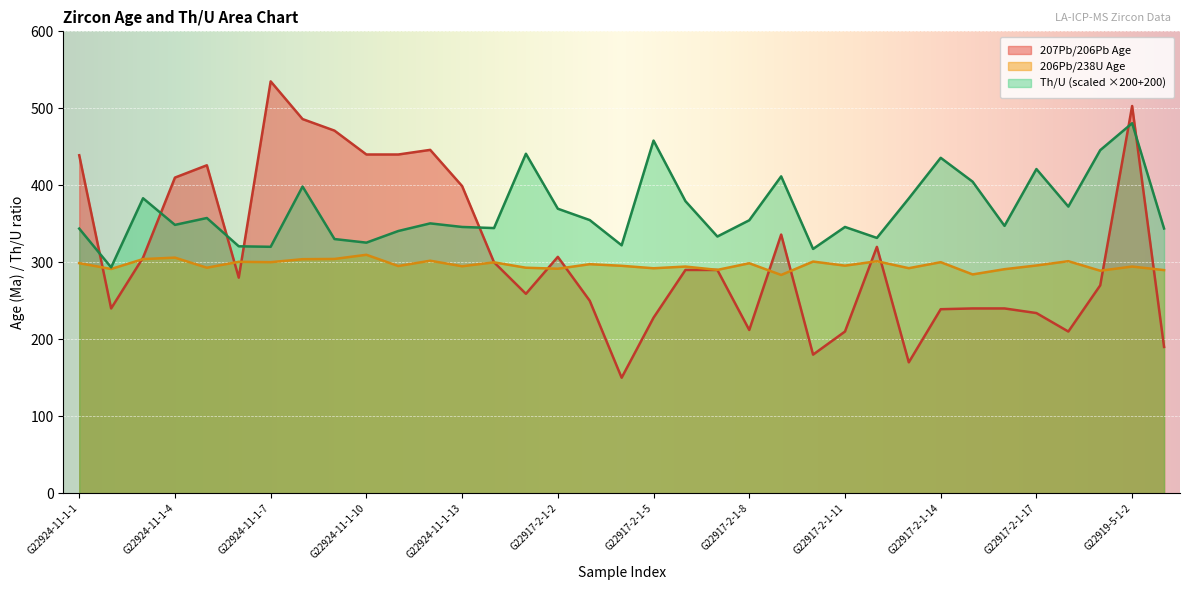

Rank the series at G22917-2-1-15 from lowest to highest value.

207Pb/206Pb Age, 206Pb/238U Age, Th/U